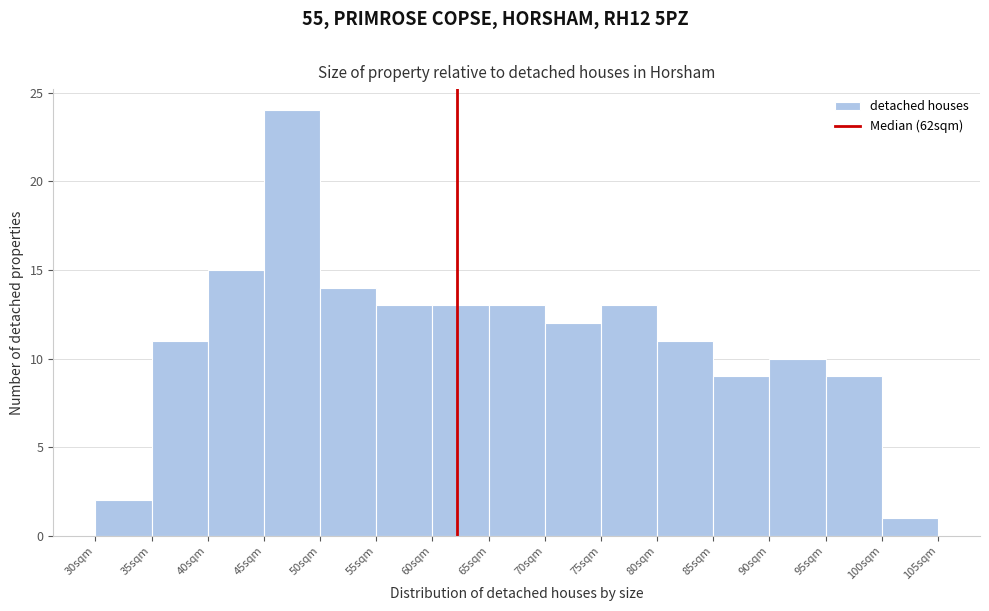

Over which range of the x-axis is the bar tallest?

45 to 50